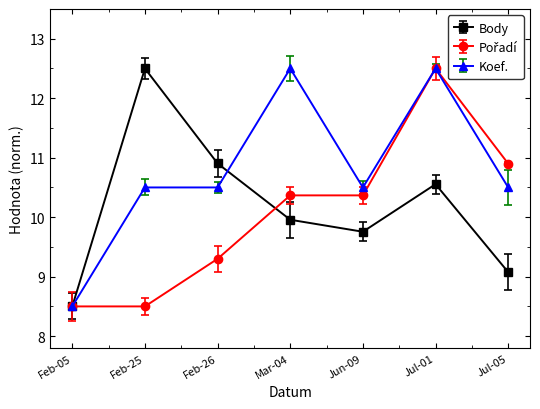

True or false: Koef. has more than 1 interior local peaks.

True